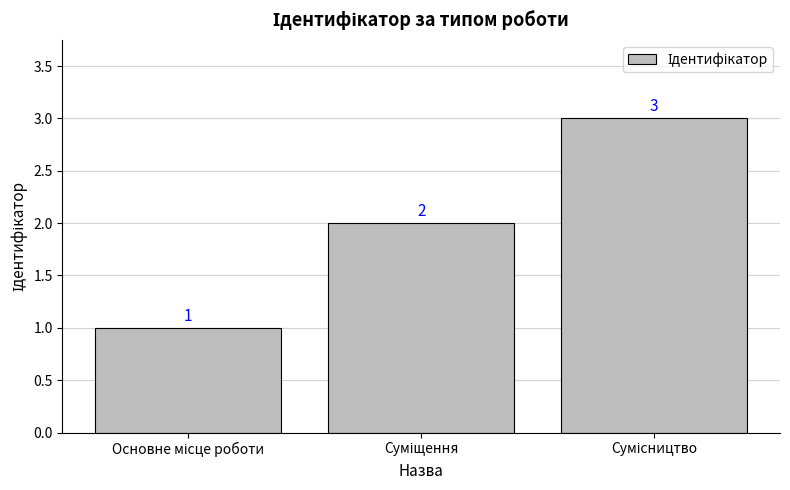

What is the sum of all values?

6